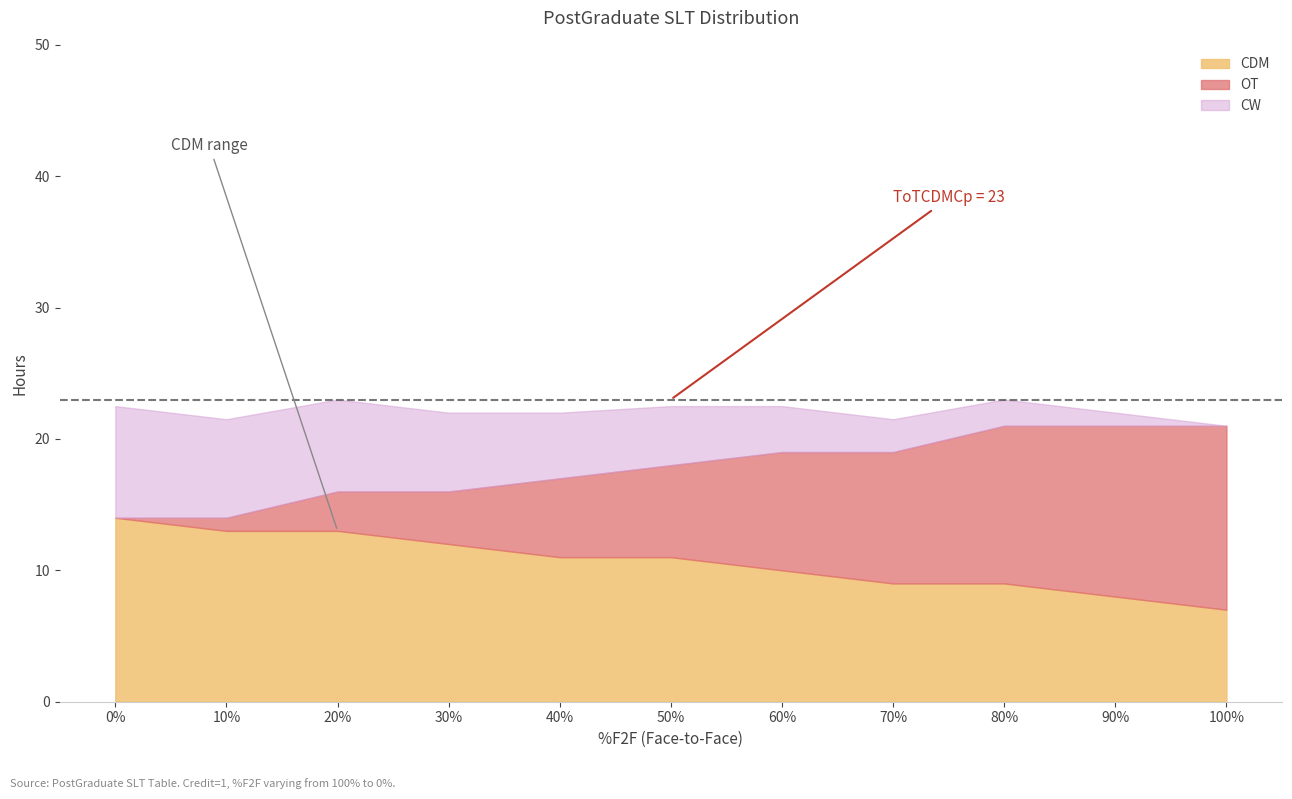

What is the total value across all series at 50%?

22.5